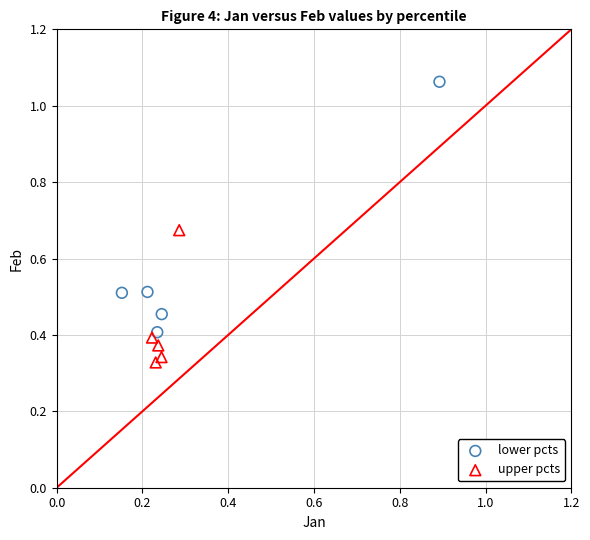

Which series contains the lowest Y value?

upper pcts